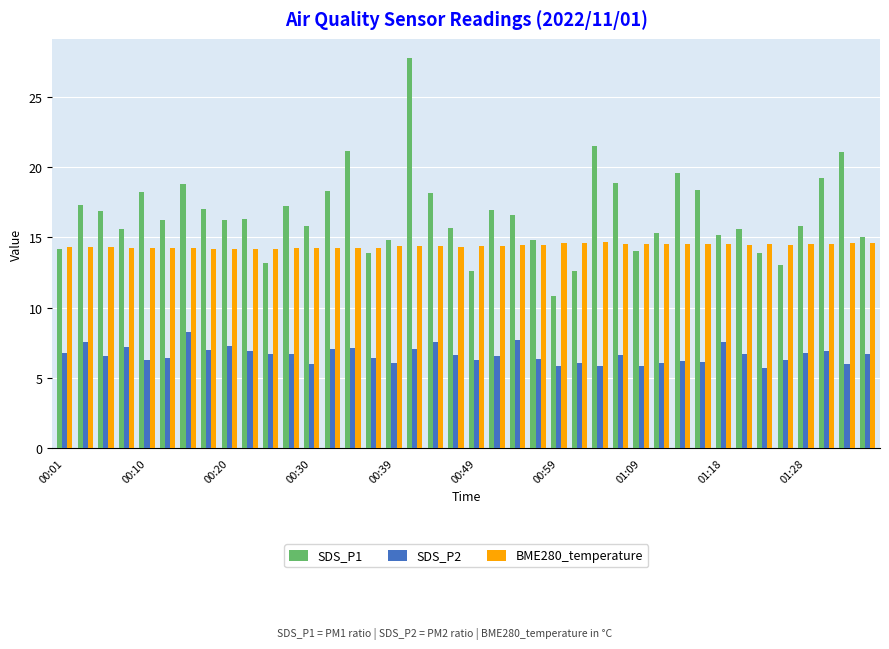

What is the difference between the maximum and minimum values in the SDS_P1 series?

16.9